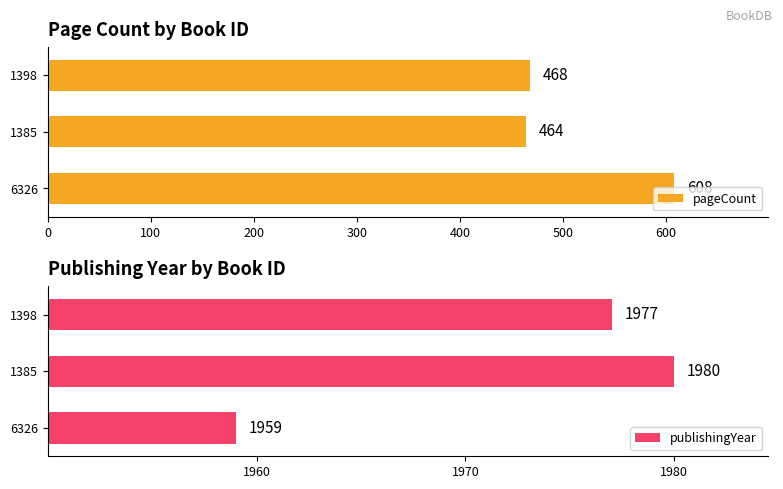

What is the maximum value shown in the chart?

608